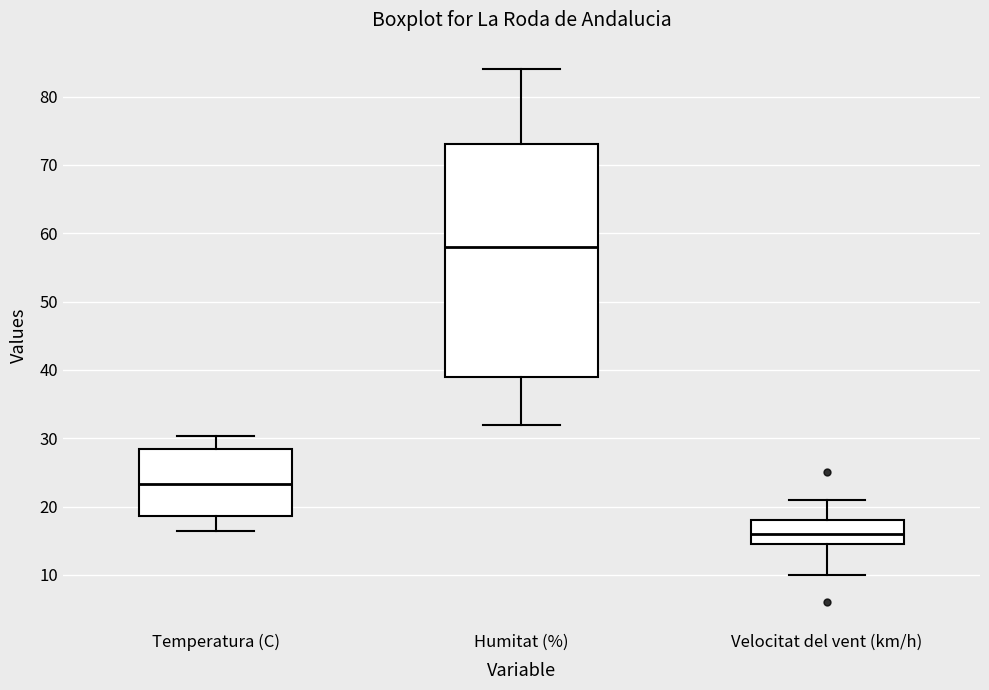

Reading left to right, transcribe this box plot: for each box, give where its median line is, the range the box spans, and where its two whiskers end, as read against the y-axis. The values are not printed on the chart, so give them approximately, as read against the axis.

Temperatura (C): median 23, box 19 to 28, whiskers 16 to 30
Humitat (%): median 58, box 39 to 73, whiskers 32 to 84
Velocitat del vent (km/h): median 16, box 15 to 18, whiskers 10 to 21